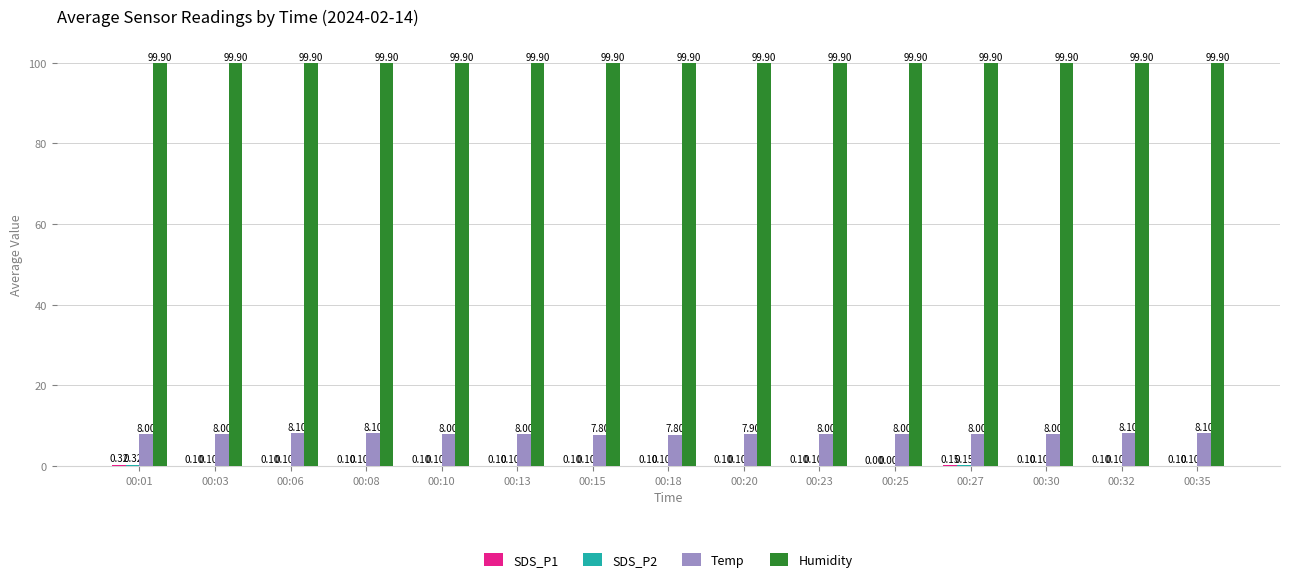

Between 00:08 and 00:30, which series saw the biggest shift?

Temp